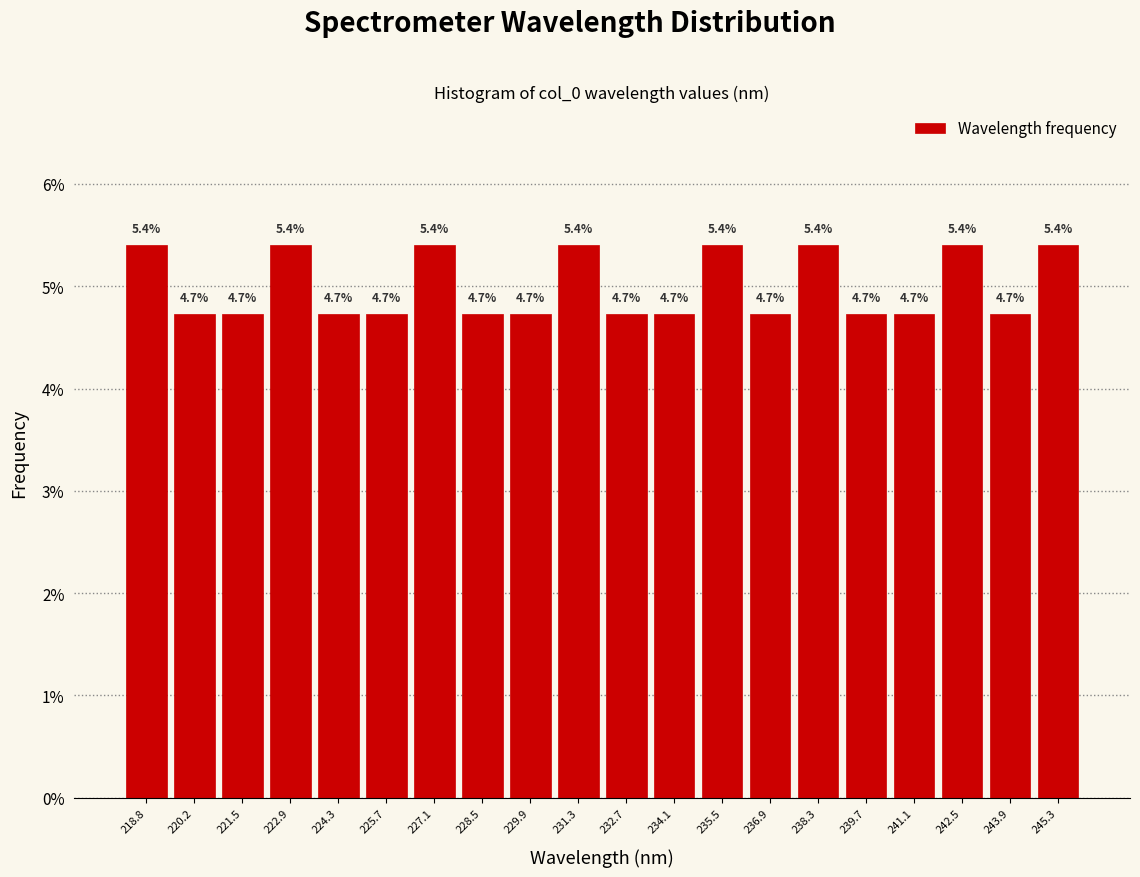

How tall is the bar that spans 226.4 to 227.8 on the x-axis? The bar edges are not printed on the chart, so give them approximately, as read against the axis.

5.4